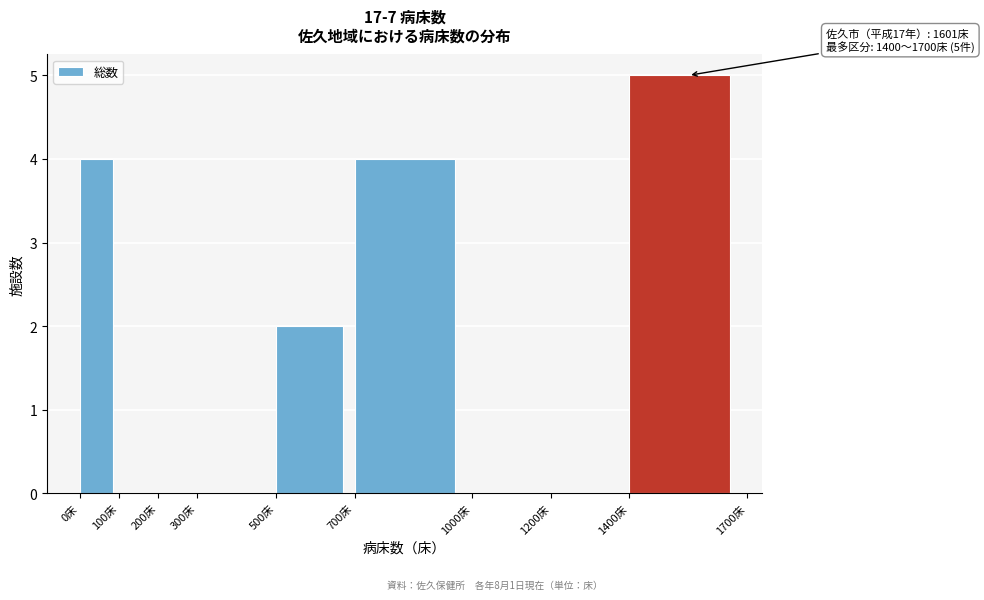

Which range on the x-axis has the tallest bar?

1400 to 1700